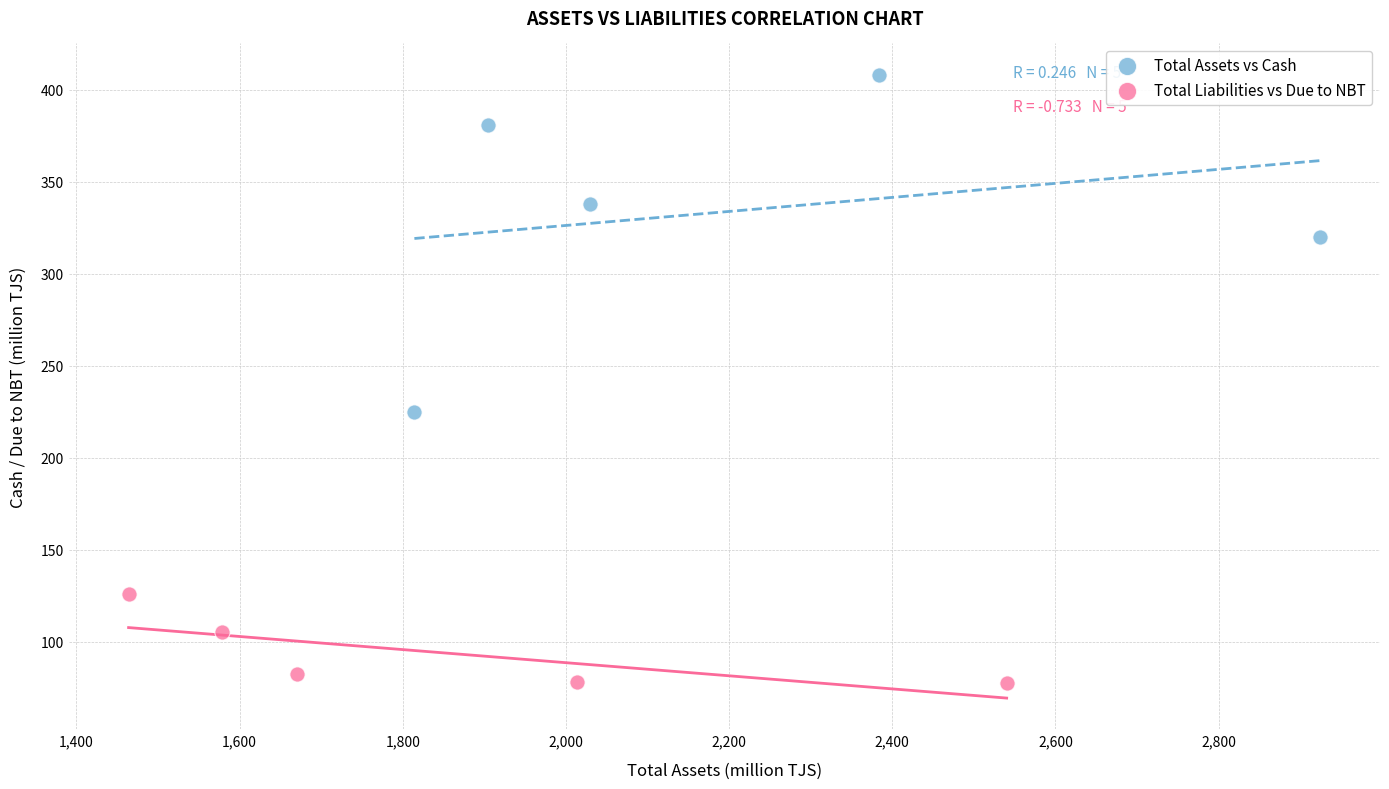

What are all the series names shown in the legend?

Total Assets vs Cash, Total Liabilities vs Due to NBT